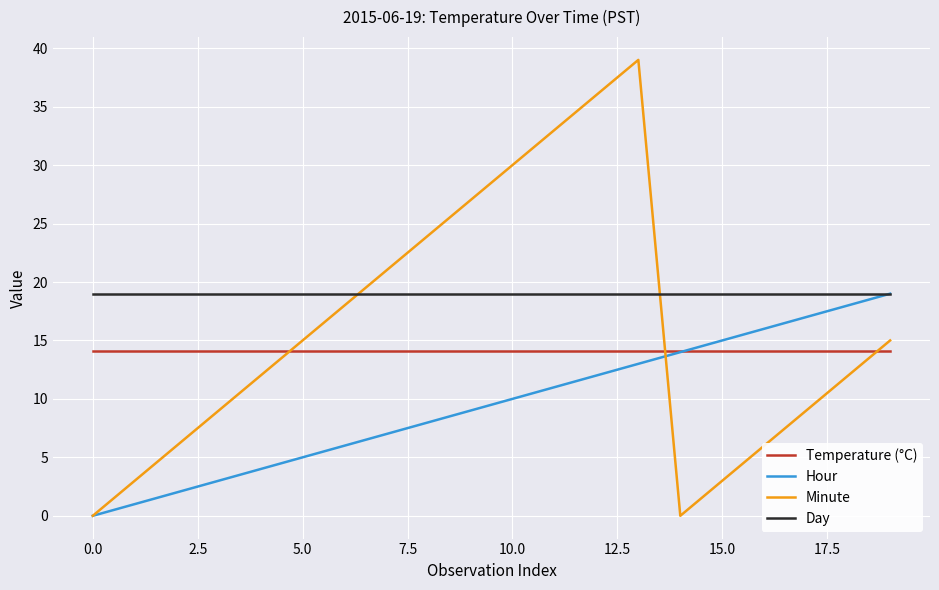

Which series has the largest total across all categories?

Day